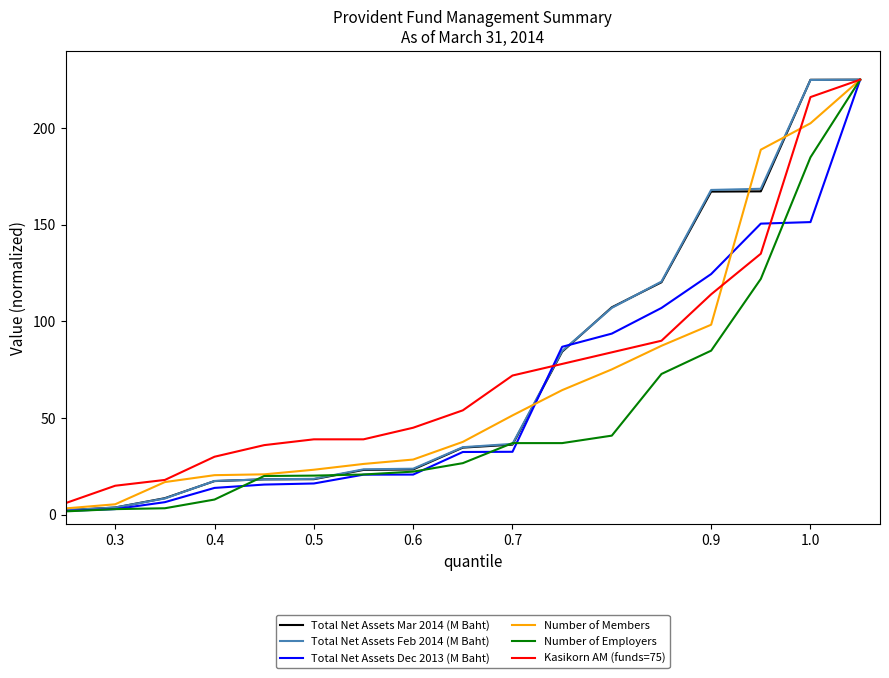

Is this an area chart (filled region under the line)?

No